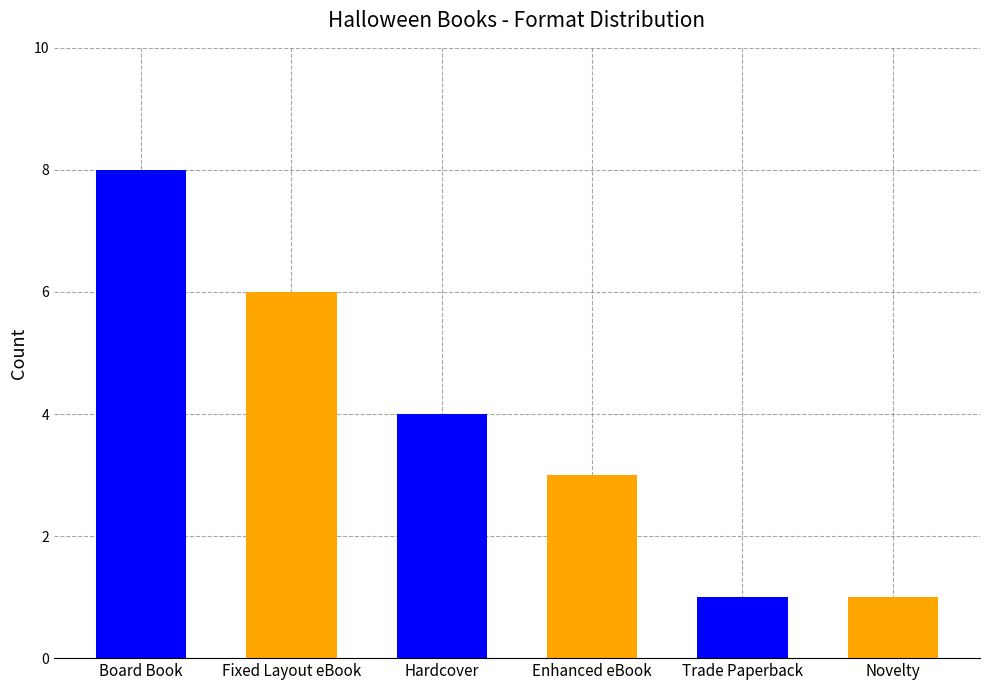

The chart shows a value of 4 at Board Book. True or false?

False